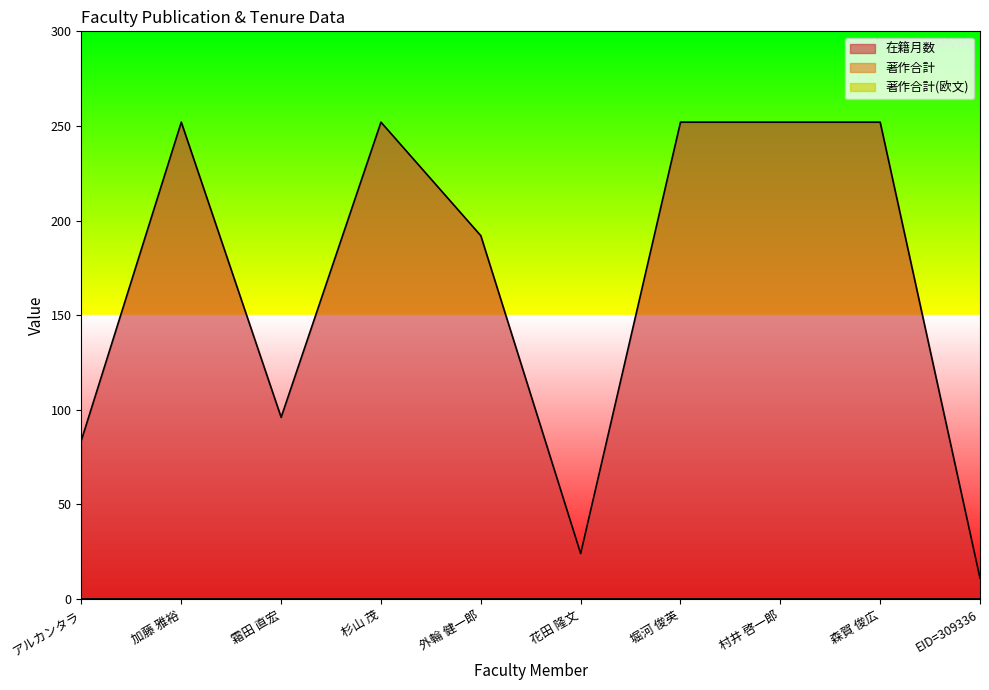

What are all the series names shown in the legend?

在籍月数, 著作合計, 著作合計(欧文)